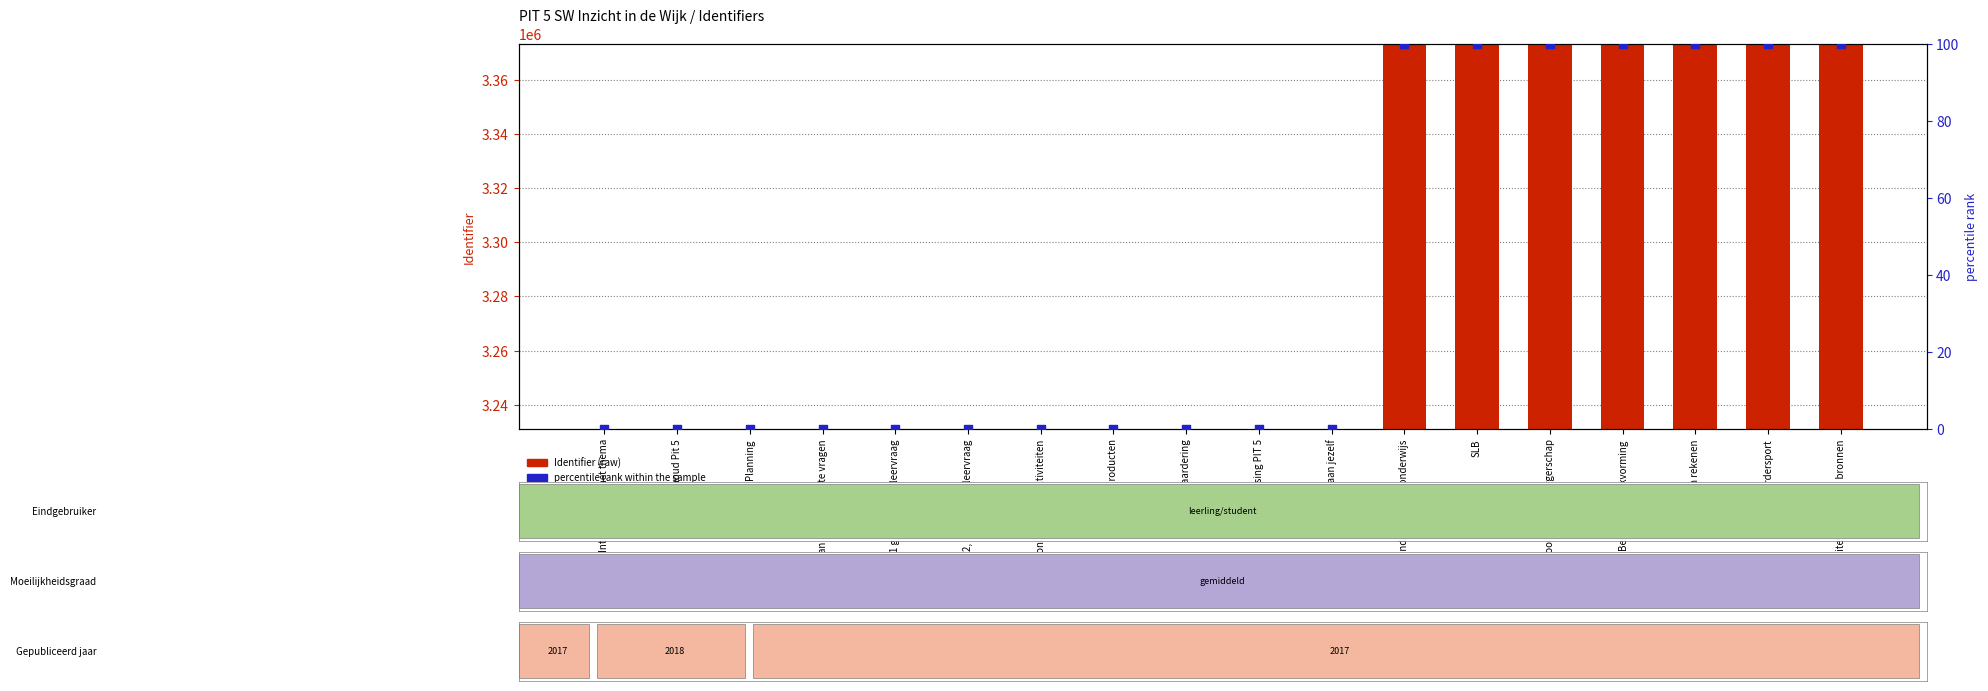

Which series reaches the maximum Y coordinate?

Identifier (raw)